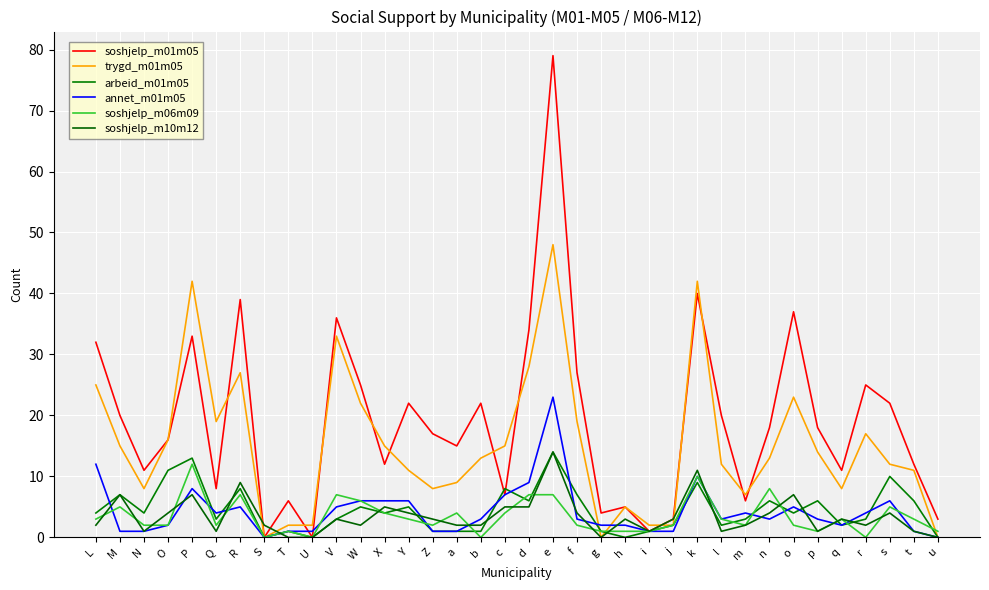

Reading left to right, extract all data points from this chart.

soshjelp_m01m05: L=32	M=20	N=11	O=16	P=33	Q=8	R=39	S=0	T=6	U=0	V=36	W=25	X=12	Y=22	Z=17	a=15	b=22	c=7	d=34	e=79	f=27	g=4	h=5	i=1	j=3	k=40	l=20	m=6	n=18	o=37	p=18	q=11	r=25	s=22	t=12	u=3
trygd_m01m05: L=25	M=15	N=8	O=16	P=42	Q=19	R=27	S=0	T=2	U=2	V=33	W=22	X=15	Y=11	Z=8	a=9	b=13	c=15	d=28	e=48	f=19	g=0	h=5	i=2	j=2	k=42	l=12	m=7	n=13	o=23	p=14	q=8	r=17	s=12	t=11	u=0
arbeid_m01m05: L=4	M=7	N=4	O=11	P=13	Q=3	R=8	S=0	T=1	U=0	V=3	W=5	X=4	Y=5	Z=1	a=1	b=1	c=8	d=6	e=14	f=7	g=1	h=0	i=1	j=2	k=9	l=2	m=3	n=6	o=4	p=6	q=2	r=3	s=10	t=6	u=0
annet_m01m05: L=12	M=1	N=1	O=2	P=8	Q=4	R=5	S=0	T=1	U=1	V=5	W=6	X=6	Y=6	Z=1	a=1	b=3	c=7	d=9	e=23	f=3	g=2	h=2	i=1	j=1	k=10	l=3	m=4	n=3	o=5	p=3	q=2	r=4	s=6	t=1	u=0
soshjelp_m06m09: L=3	M=5	N=2	O=2	P=12	Q=2	R=7	S=0	T=1	U=0	V=7	W=6	X=4	Y=3	Z=2	a=4	b=0	c=4	d=7	e=7	f=2	g=1	h=1	i=1	j=2	k=10	l=3	m=2	n=8	o=2	p=1	q=3	r=0	s=5	t=3	u=1
soshjelp_m10m12: L=2	M=7	N=1	O=4	P=7	Q=1	R=9	S=2	T=0	U=0	V=3	W=2	X=5	Y=4	Z=3	a=2	b=2	c=5	d=5	e=14	f=4	g=0	h=3	i=1	j=3	k=11	l=1	m=2	n=4	o=7	p=1	q=3	r=2	s=4	t=1	u=0